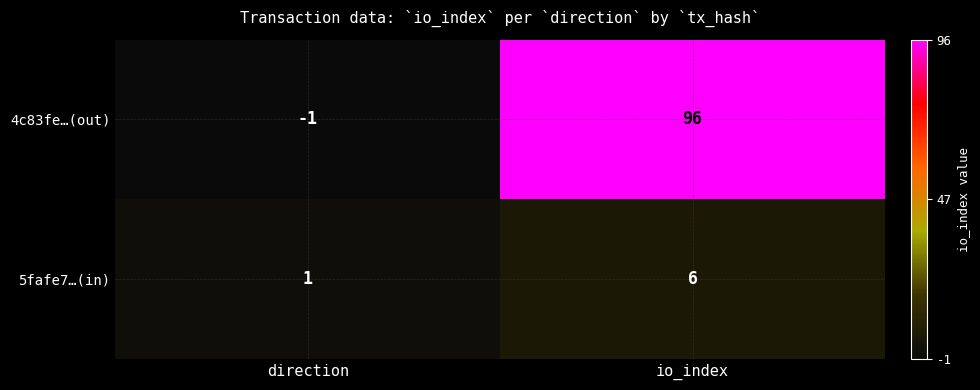

What is the difference between the highest and lowest values at direction?

2